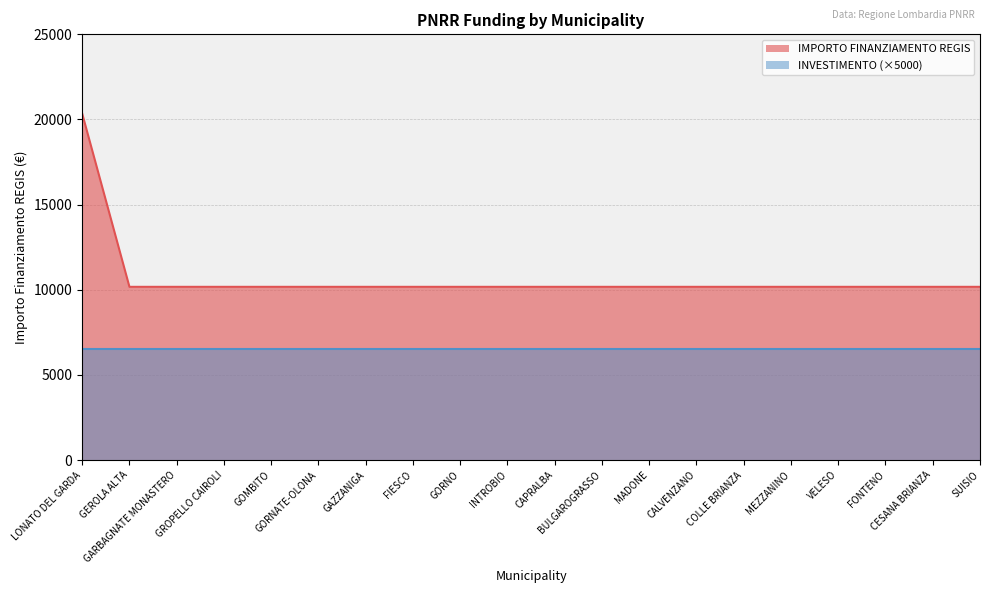

The chart shows a value of 17949 at GORNO. True or false?

False